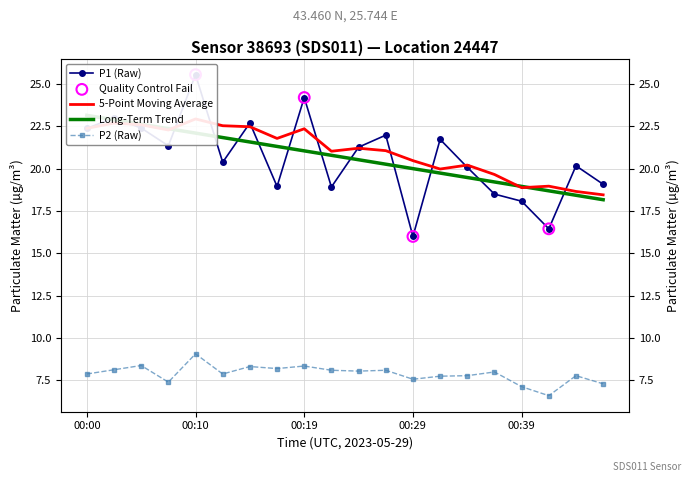

Which series has the largest Y range (max minus min)?

P1